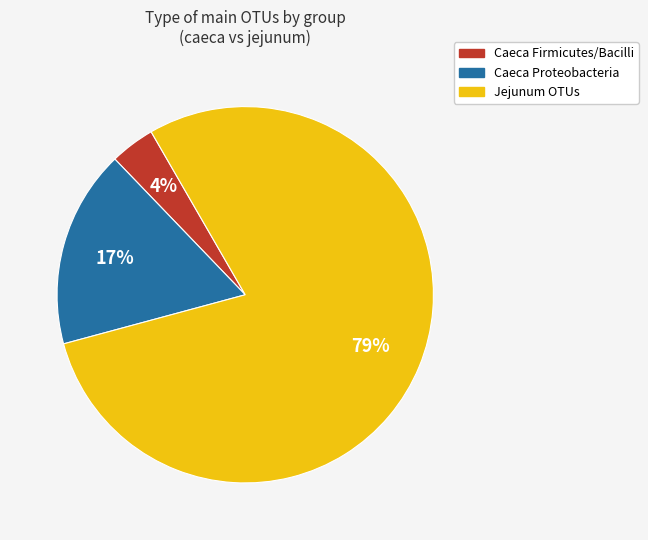

To the nearest percent, what is the average slice percentage?

33%